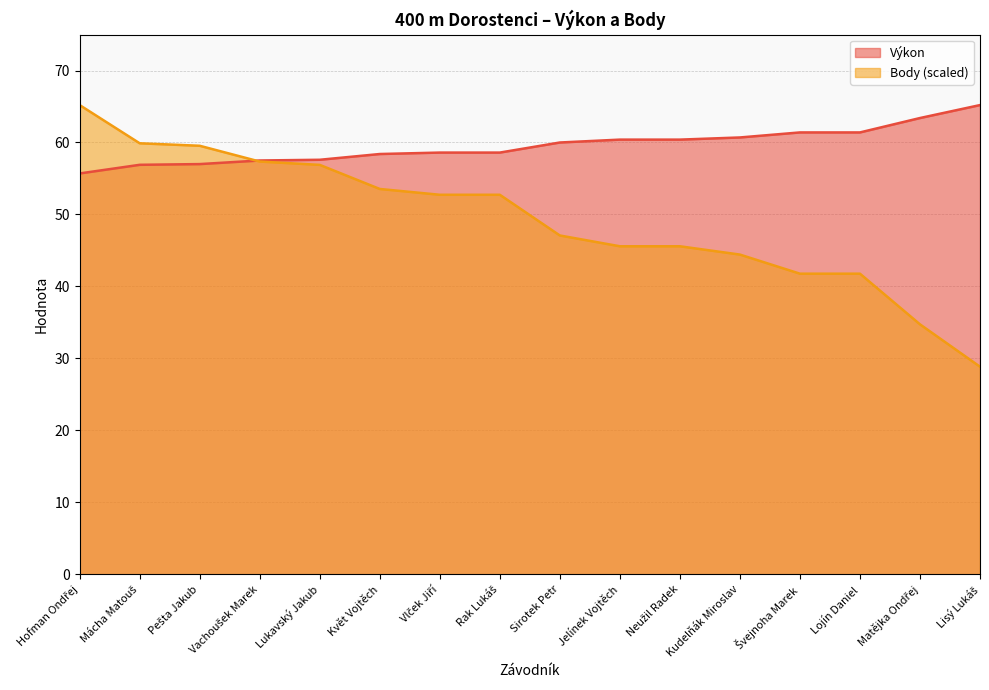

What is the smallest value displayed?

28.8